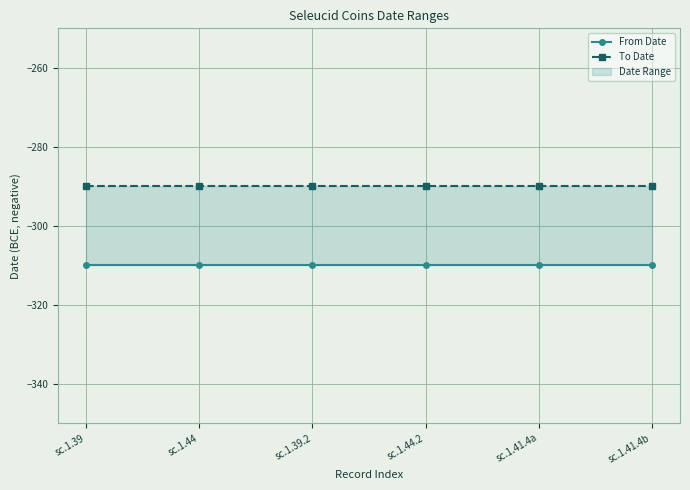

What is the sum of the To Date values at sc.1.44 and sc.1.44.2?

-580